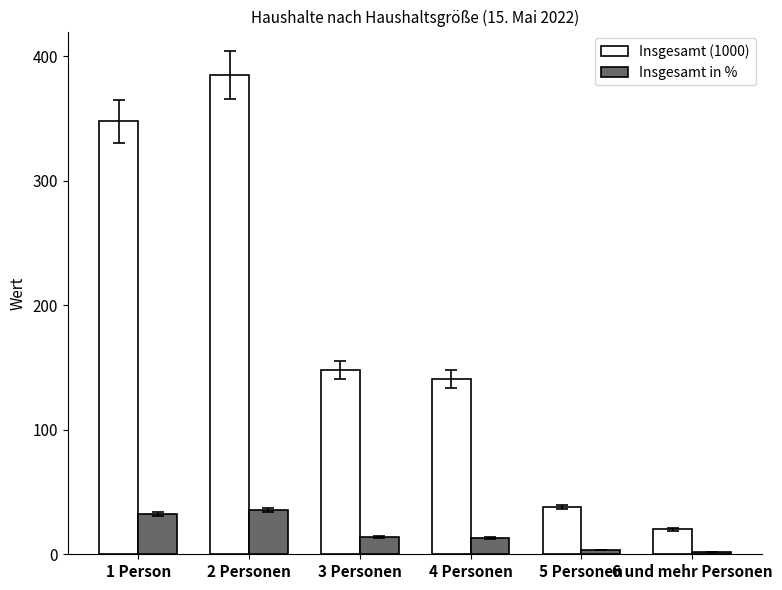

What is the difference between the highest and lowest values at 1 Person?

315.8